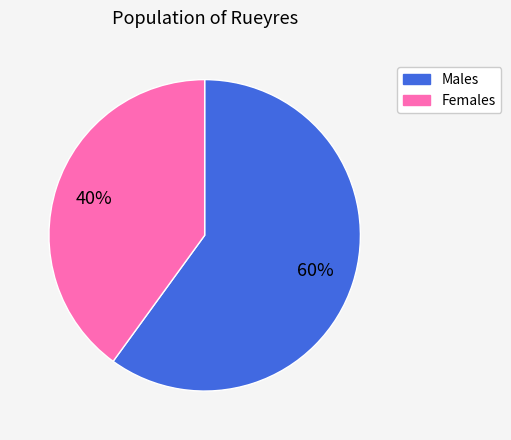

True or false: Males accounts for 60% of the total.

True